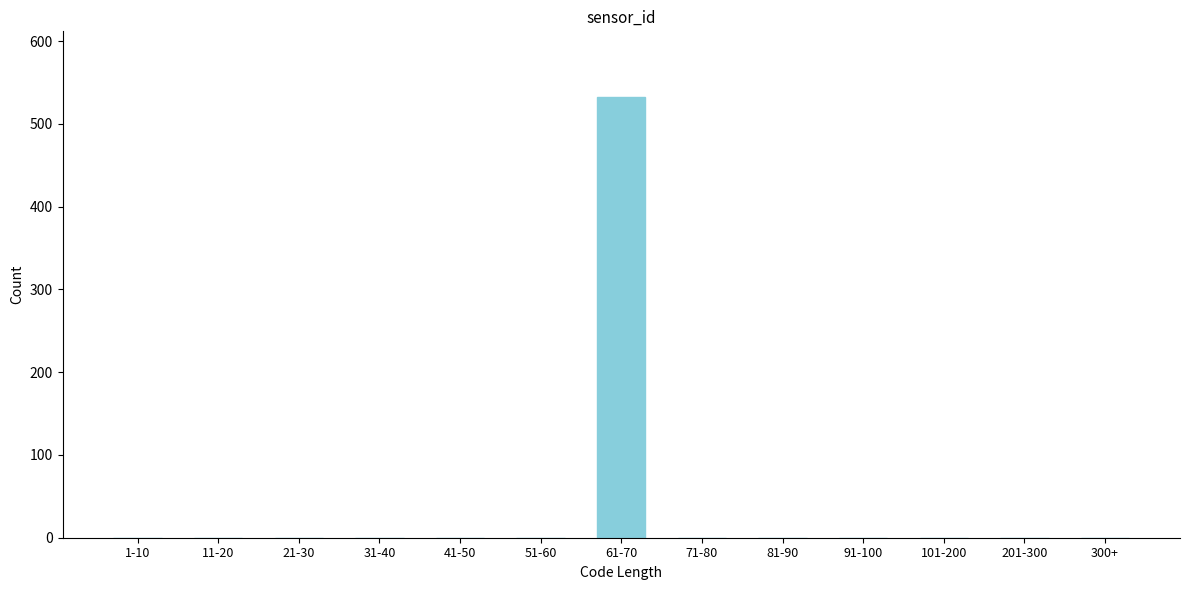

Reading left to right, what are all the values shown in this chart?

1-10=0	11-20=0	21-30=0	31-40=0	41-50=0	51-60=0	61-70=532	71-80=0	81-90=0	91-100=0	101-200=0	201-300=0	300+=0